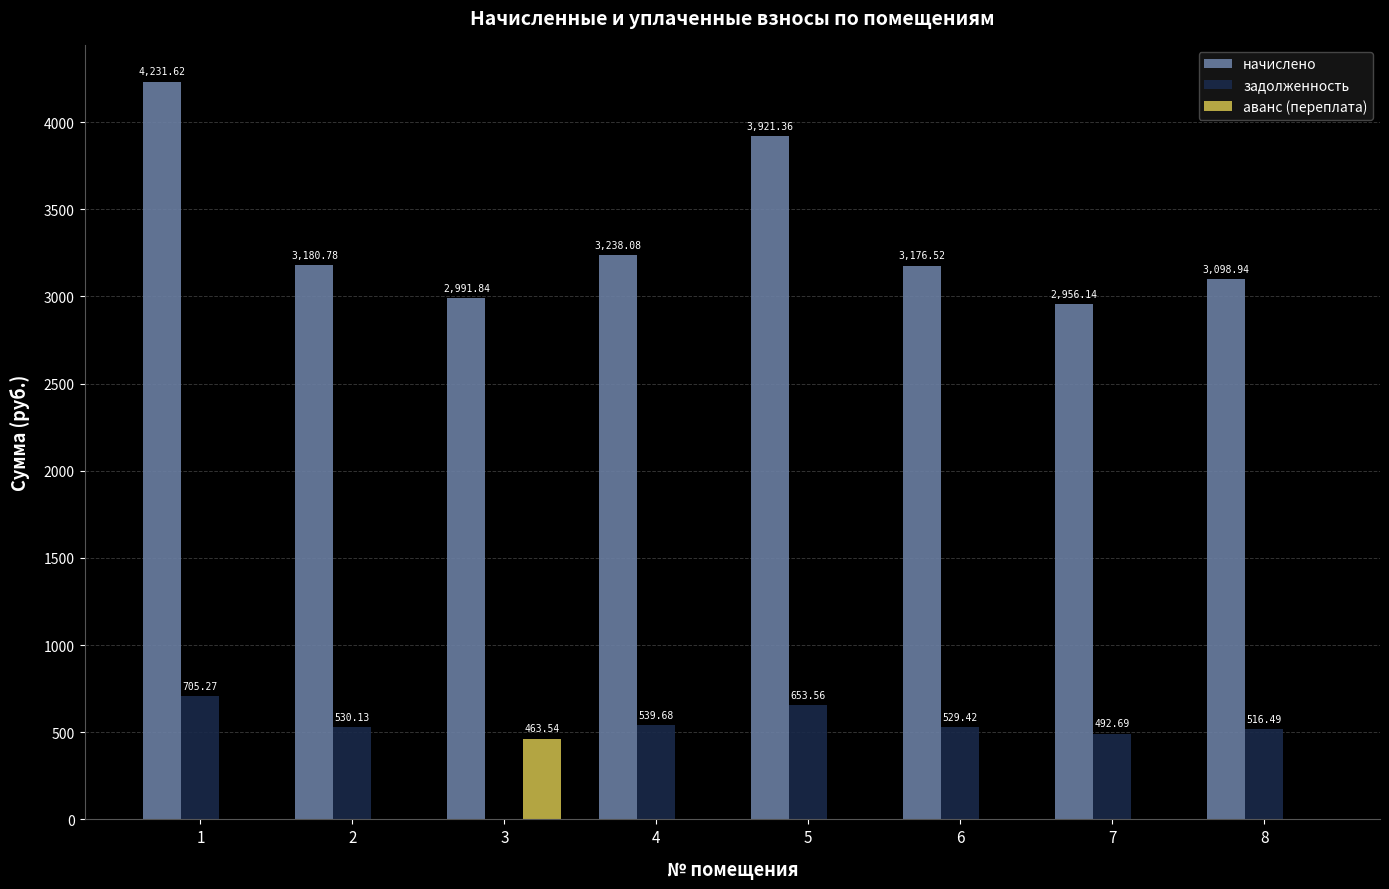

Which series has the largest range (max minus min)?

начислено